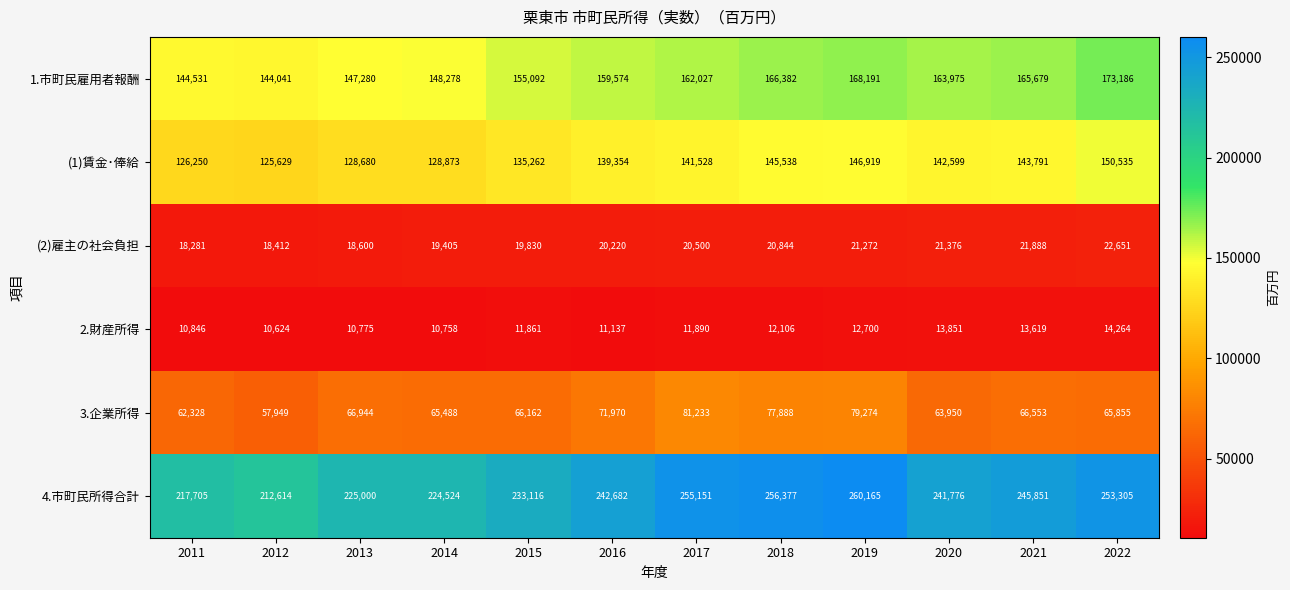

What is the sum of all 4.市町民所得合計 values?

2868266